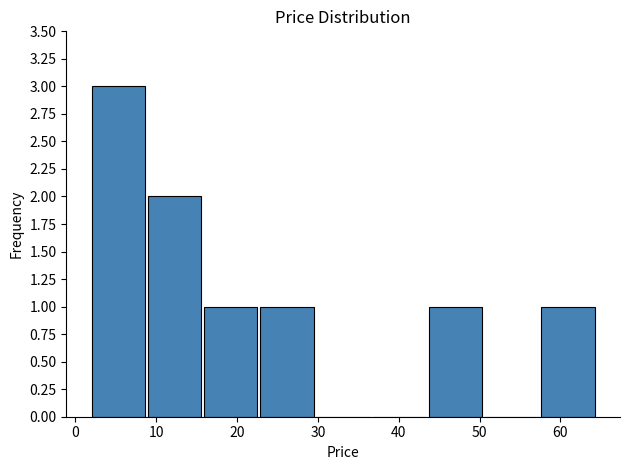

What is the height of the bar covering 2 to 9 on the x-axis? Neither the bar edges nor the heights are printed on the chart, so give them approximately, as read against the axes.

3